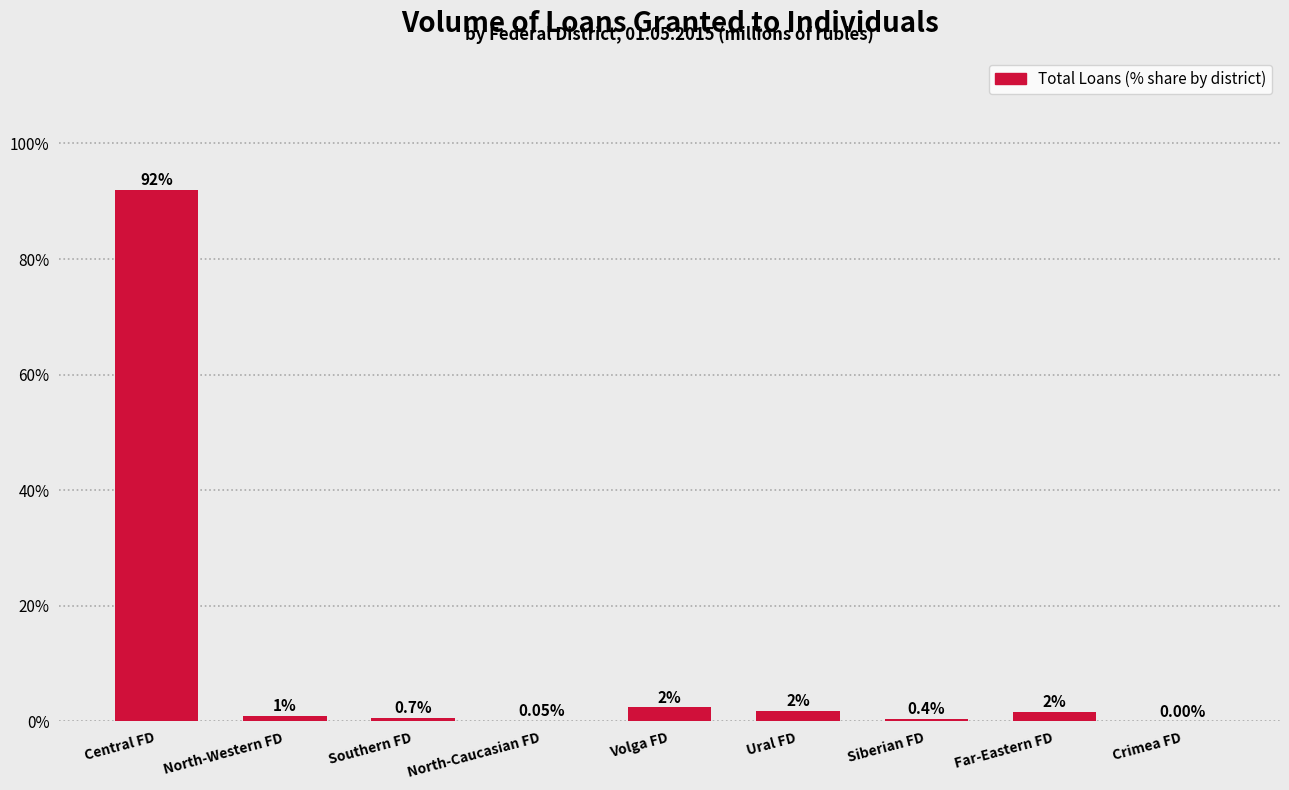

What is the sum of all values?

100.0